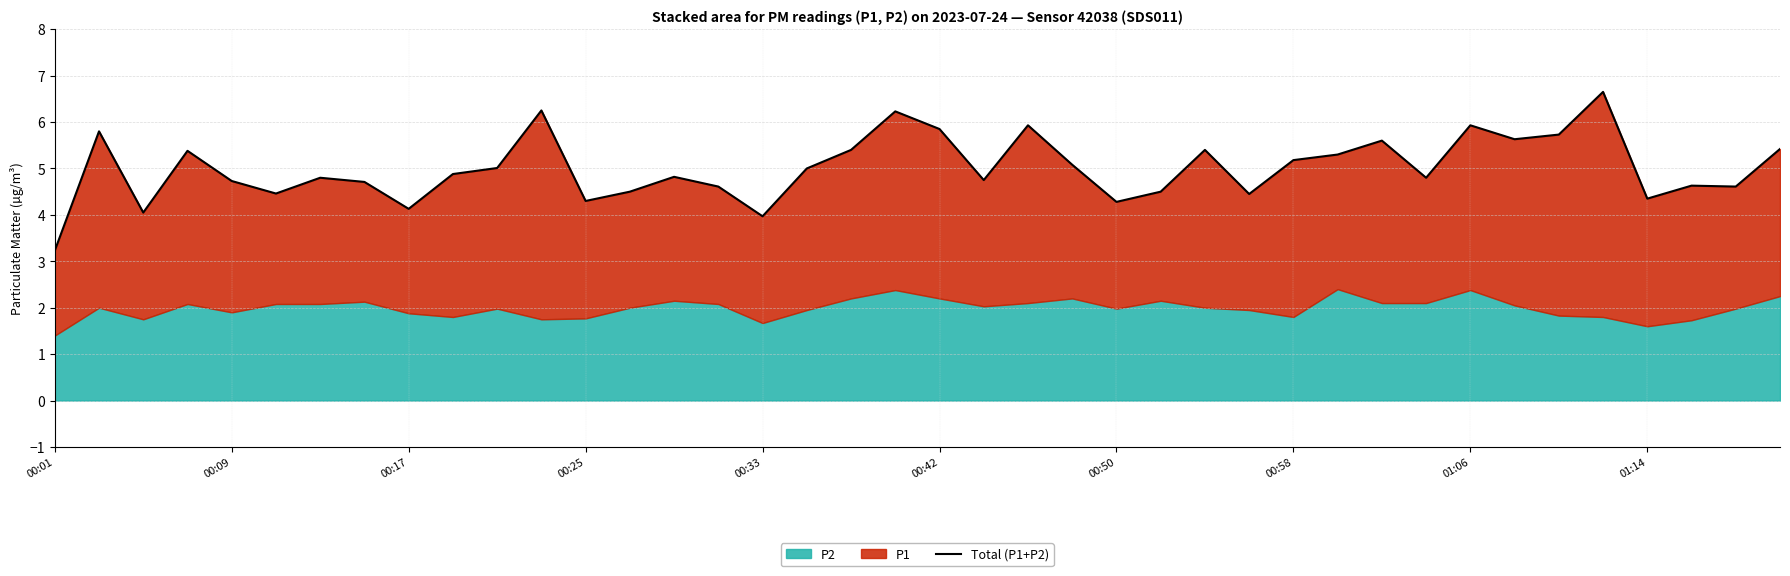

At which category does the chart reach its minimum across all series?

00:01